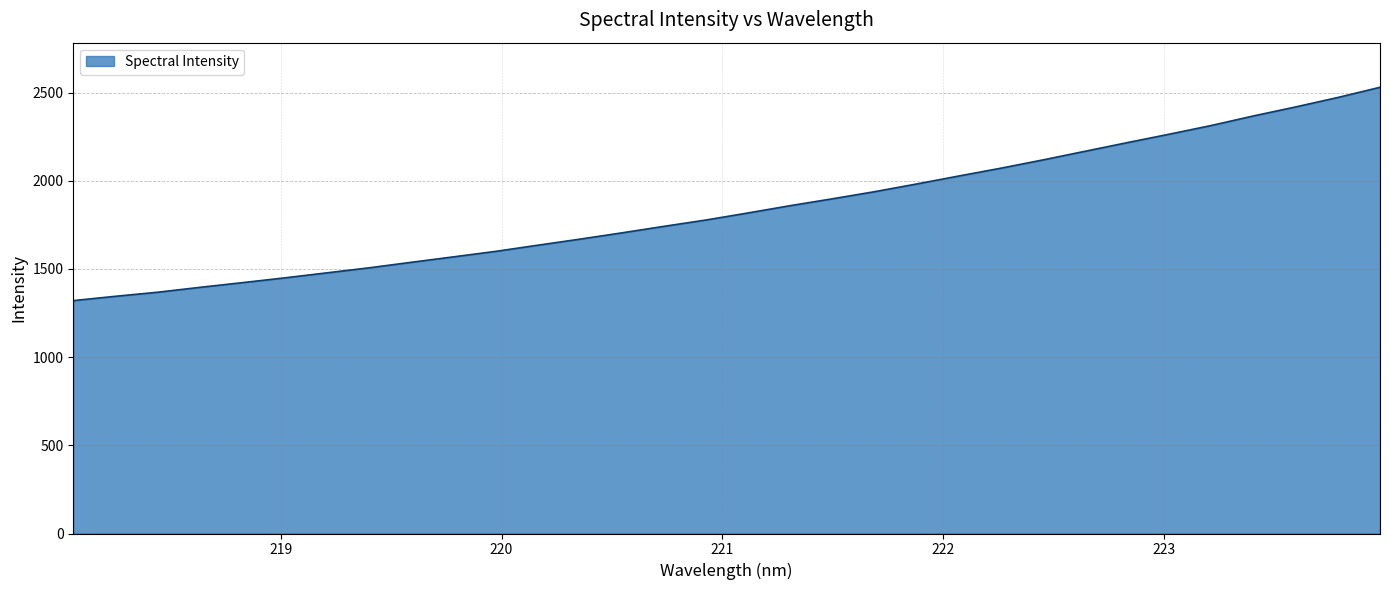

What is the minimum value shown in the chart?

1320.5